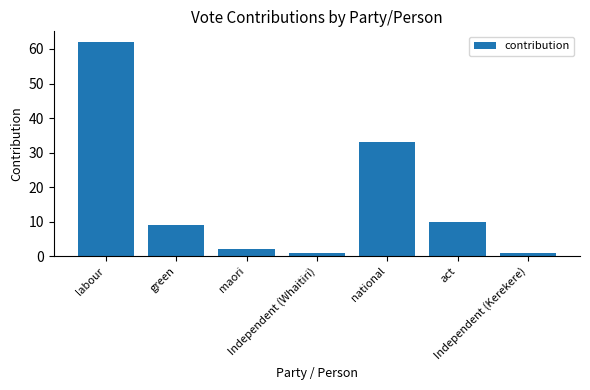

What is the label of the 6th bar from the left?

act